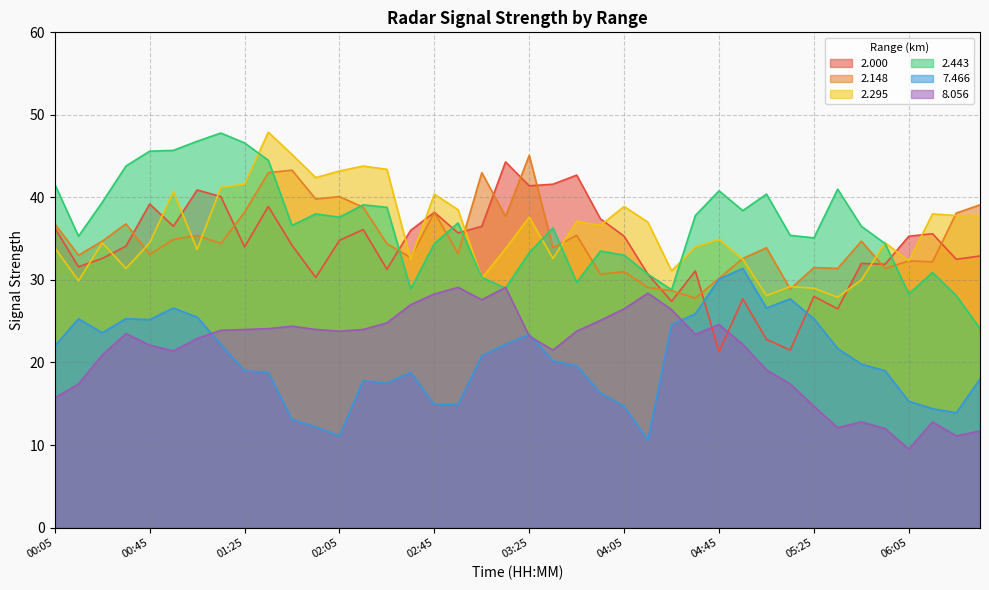

Reading left to right, transcribe all the data shown in this chart.

2.000: 36.3	31.6	32.6	34.1	39.2	36.5	40.9	40.1	34.0	38.9	34.2	30.3	34.8	36.1	31.3	36.0	38.2	35.7	36.5	44.3	41.4	41.6	42.7	37.4	35.3	30.7	27.4	31.1	21.3	27.7	22.8	21.5	28.0	26.5	32.0	31.9	35.3	35.6	32.5	32.9
2.148: 36.8	33.0	34.7	36.8	33.1	34.9	35.4	34.4	38.2	43.0	43.3	39.8	40.1	38.8	34.4	32.7	38.2	33.2	43.0	37.7	45.1	33.9	35.4	30.7	31.0	29.1	28.7	27.8	30.2	32.6	33.9	28.9	31.5	31.4	34.7	31.4	32.3	32.2	38.1	39.1
2.295: 33.9	29.9	34.5	31.4	34.5	40.7	33.7	41.2	41.6	47.9	45.2	42.4	43.2	43.8	43.4	32.5	40.4	38.5	30.2	33.8	37.6	32.6	37.1	36.6	38.9	37.0	31.1	34.0	34.9	32.5	28.1	29.2	29.0	27.9	30.0	34.5	32.3	38.0	37.8	37.8
2.443: 41.6	35.3	39.4	43.8	45.6	45.7	46.8	47.8	46.6	44.5	36.6	38.0	37.6	39.1	38.8	28.9	34.4	36.9	30.3	29.0	33.3	36.3	29.7	33.5	33.0	30.7	28.8	37.8	40.8	38.4	40.4	35.4	35.1	41.0	36.5	34.4	28.3	30.9	28.1	24.1
7.466: 22.0	25.3	23.6	25.3	25.2	26.6	25.5	22.2	19.0	18.8	13.1	12.2	11.1	17.8	17.5	18.8	14.9	14.9	20.8	22.2	23.4	20.2	19.6	16.3	14.7	10.6	24.6	25.9	30.1	31.4	26.6	27.7	25.3	21.7	19.8	19.0	15.3	14.4	13.9	18.0
8.056: 15.7	17.4	20.9	23.5	22.1	21.4	22.9	23.9	24.0	24.1	24.4	24.0	23.8	24.0	24.8	27.0	28.3	29.1	27.6	29.1	23.2	21.5	23.8	25.1	26.5	28.4	26.4	23.4	24.6	22.2	19.1	17.4	14.7	12.1	12.8	12.0	9.5	12.8	11.1	11.7